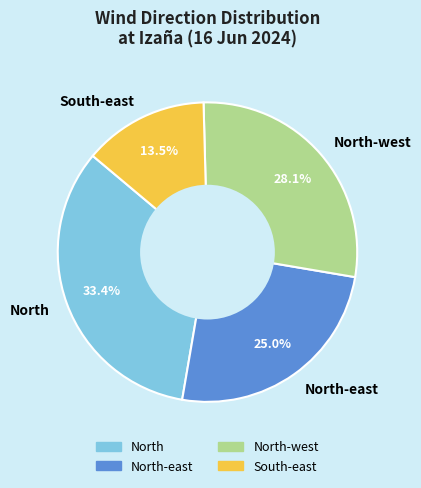

Between South-east and North-east, which is larger?

North-east